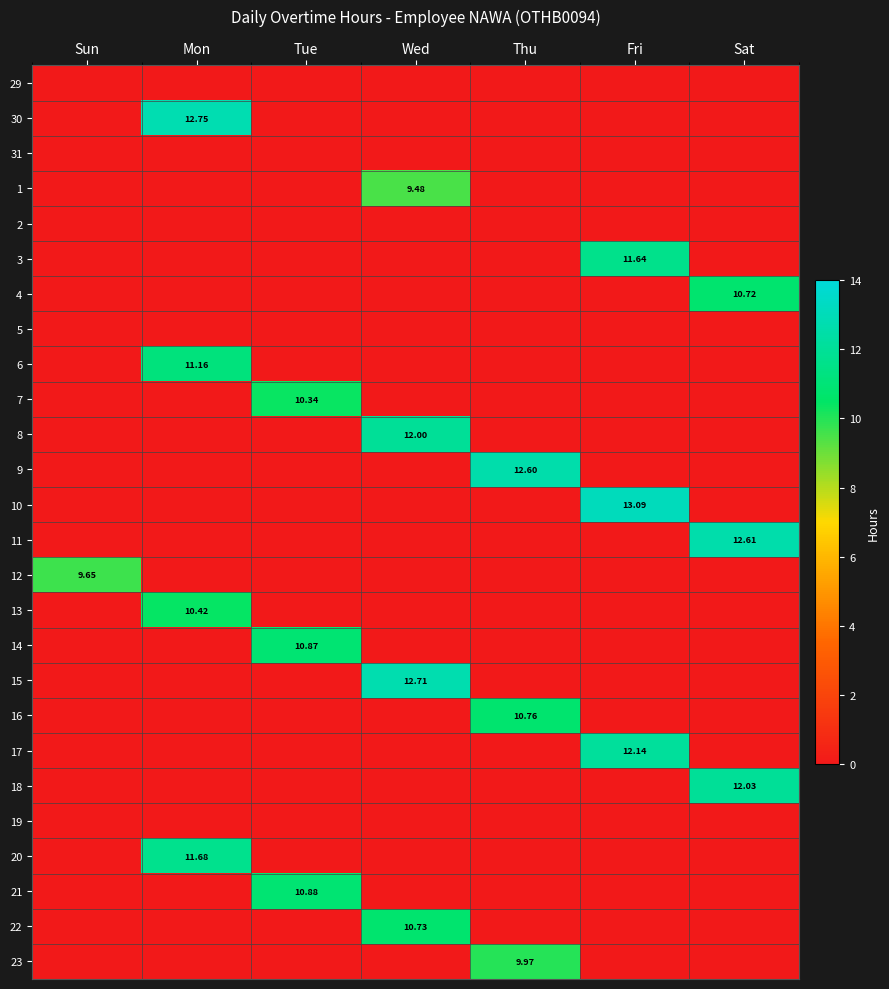

Rank the series by their maximum value, from highest to lowest.

10, 30, 15, 11, 9, 17, 18, 8, 20, 3, 6, 21, 14, 16, 22, 4, 13, 7, 23, 12, 1, 29, 31, 2, 5, 19